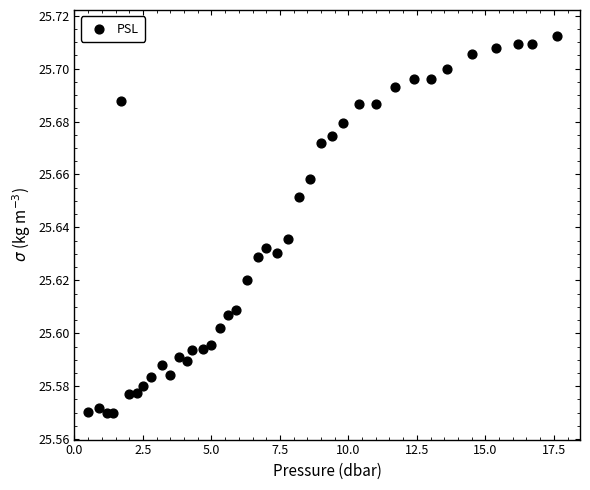

What is the range of X values (max minus min)?

17.1